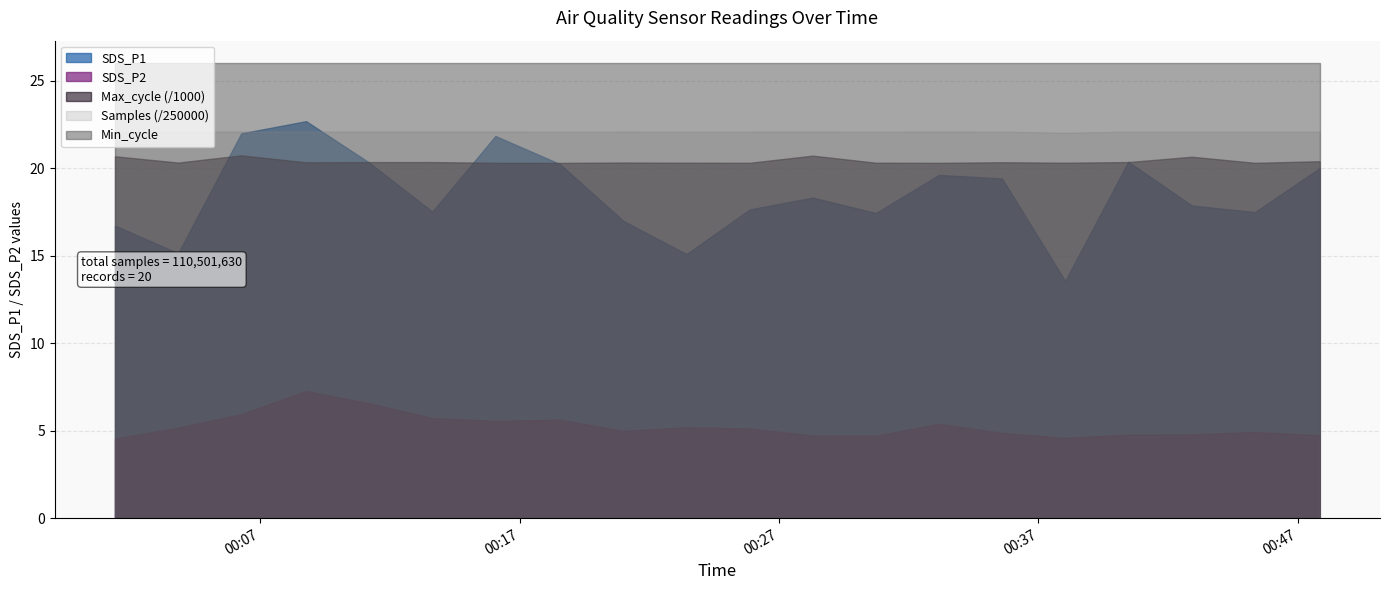

Rank the series by their maximum value, from highest to lowest.

Min_cycle, SDS_P1, Samples (/250000), Max_cycle (/1000), SDS_P2